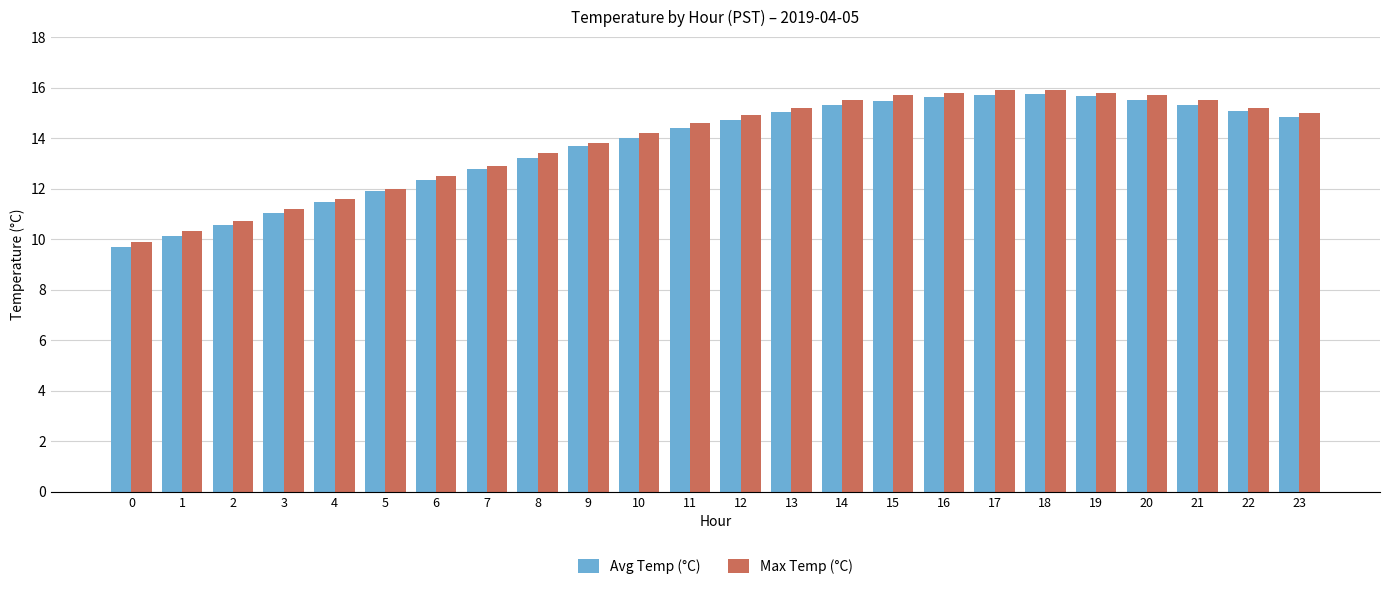

Is it true that Max Temp (°C) equals 8.7 at 20?

False